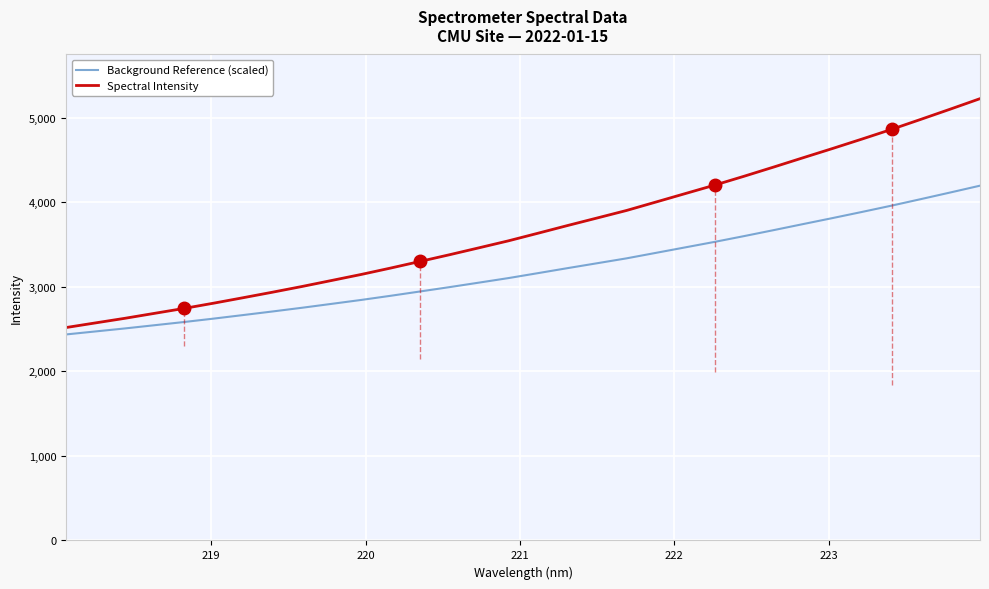

Rank the series by their maximum value, from lowest to highest.

Background Reference (scaled), Spectral Intensity